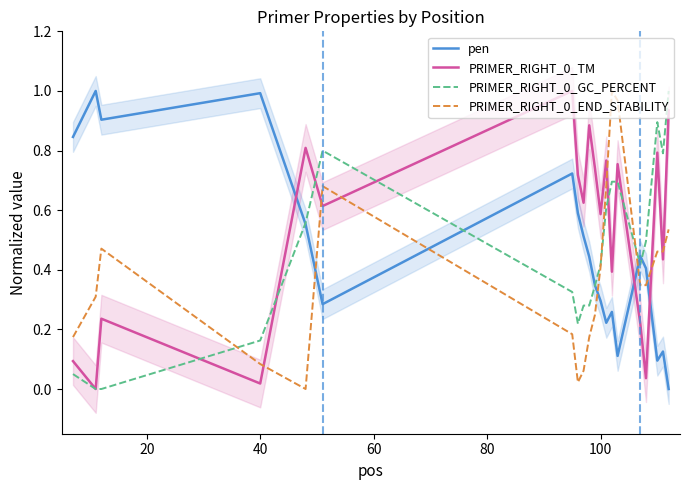

Which series ends up on top after the final intersection of PRIMER_RIGHT_0_GC_PERCENT and PRIMER_RIGHT_0_END_STABILITY?

PRIMER_RIGHT_0_GC_PERCENT